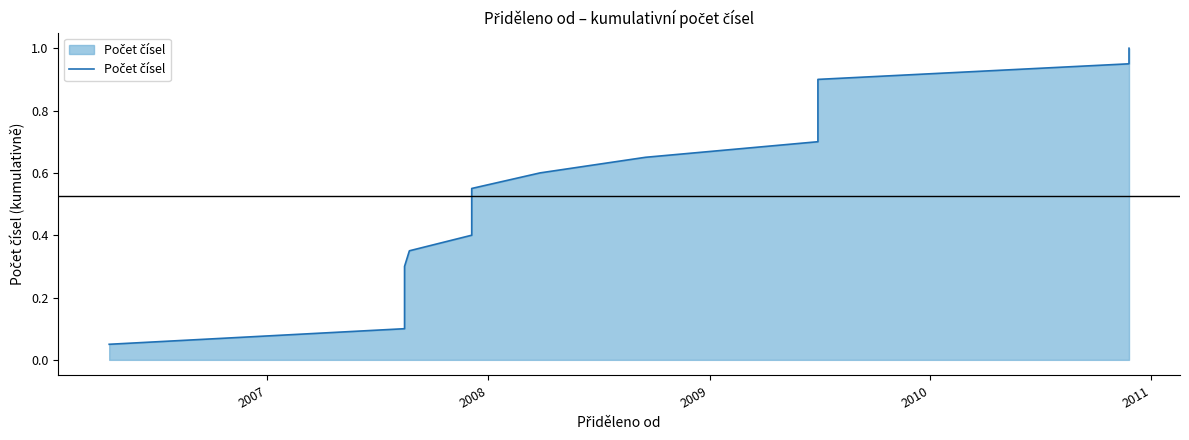

What is the greatest value displayed?

1.0